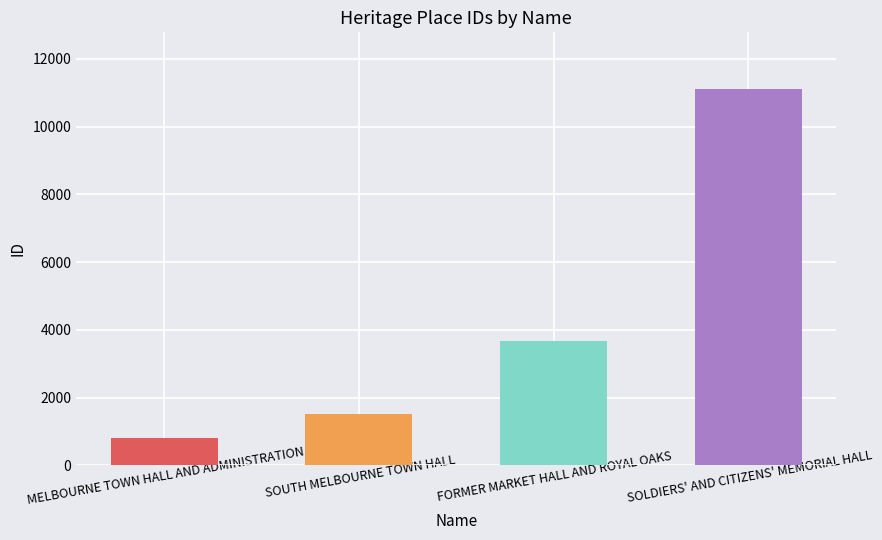

What is the value of the 1st bar from the left?

813